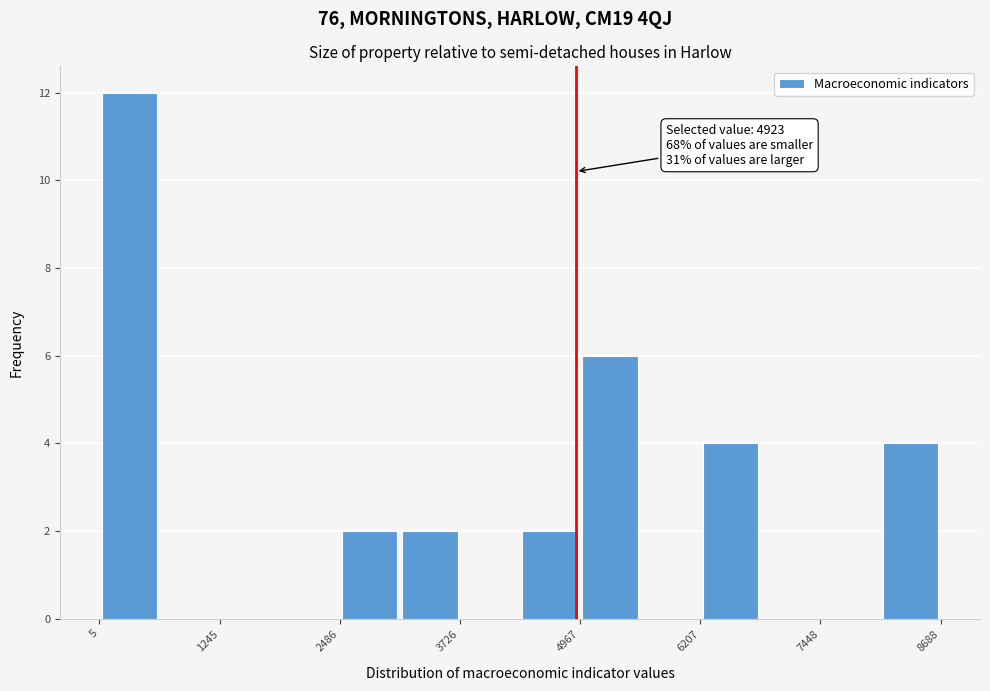

Around what value on the x-axis is the tallest bar? Give the approximate position of its centre, as read against the axis.

400